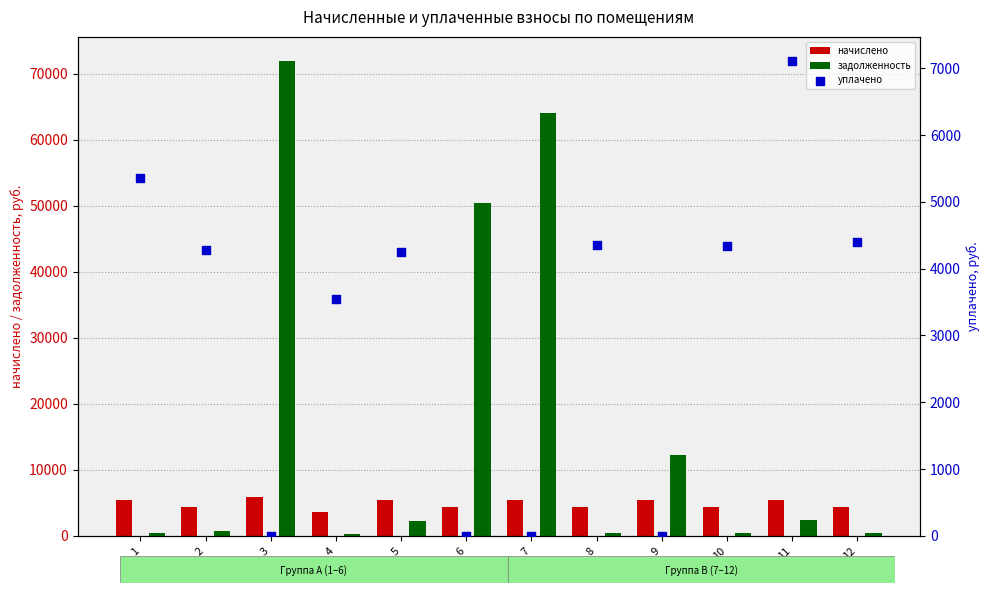

Which series reaches the minimum Y coordinate?

уплачено